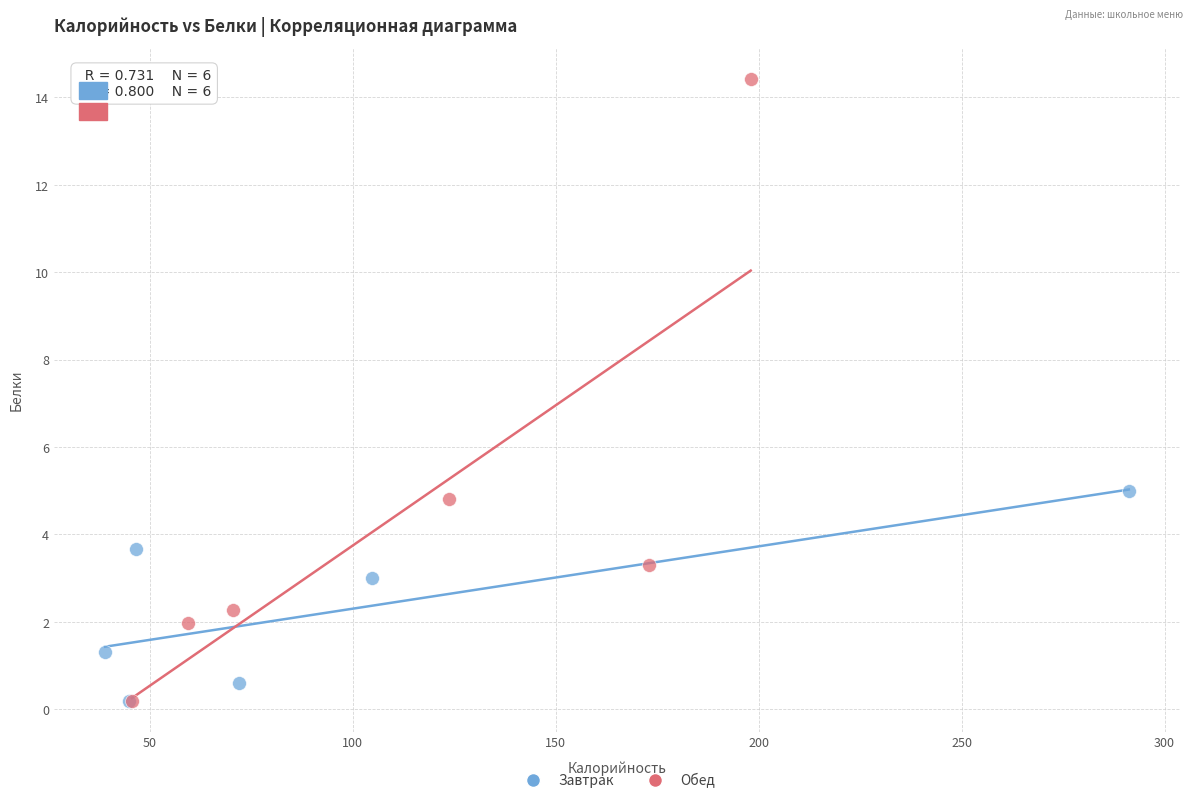

Which series has the largest Y range (max minus min)?

Обед